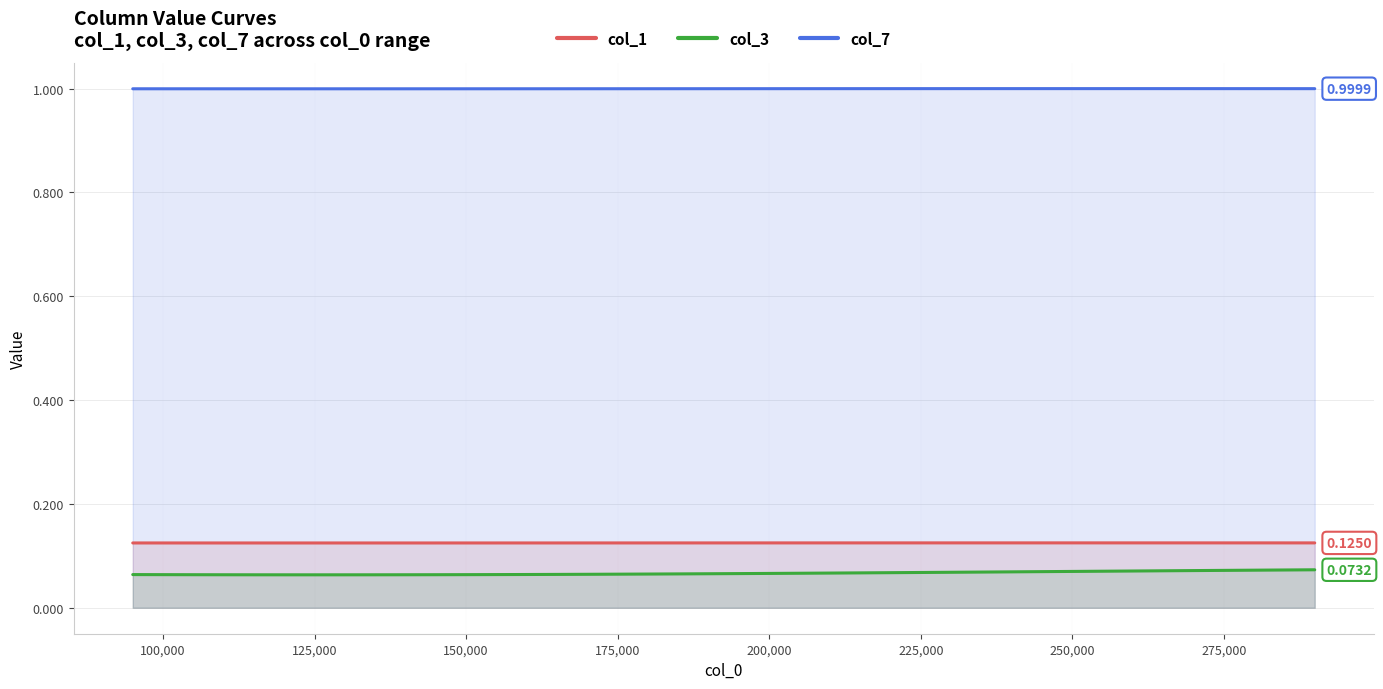

Which series has the largest total across all categories?

col_7